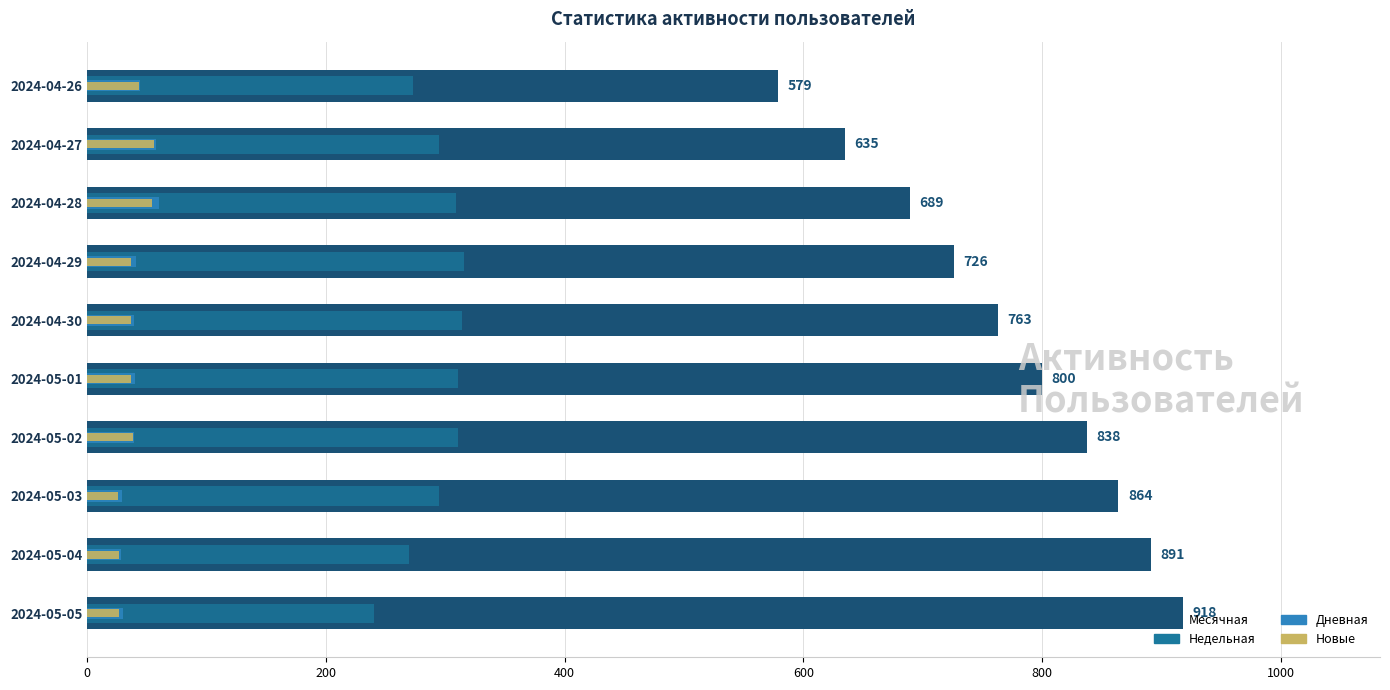

What is the value of the Дневная bar at the 10th from the left?

44